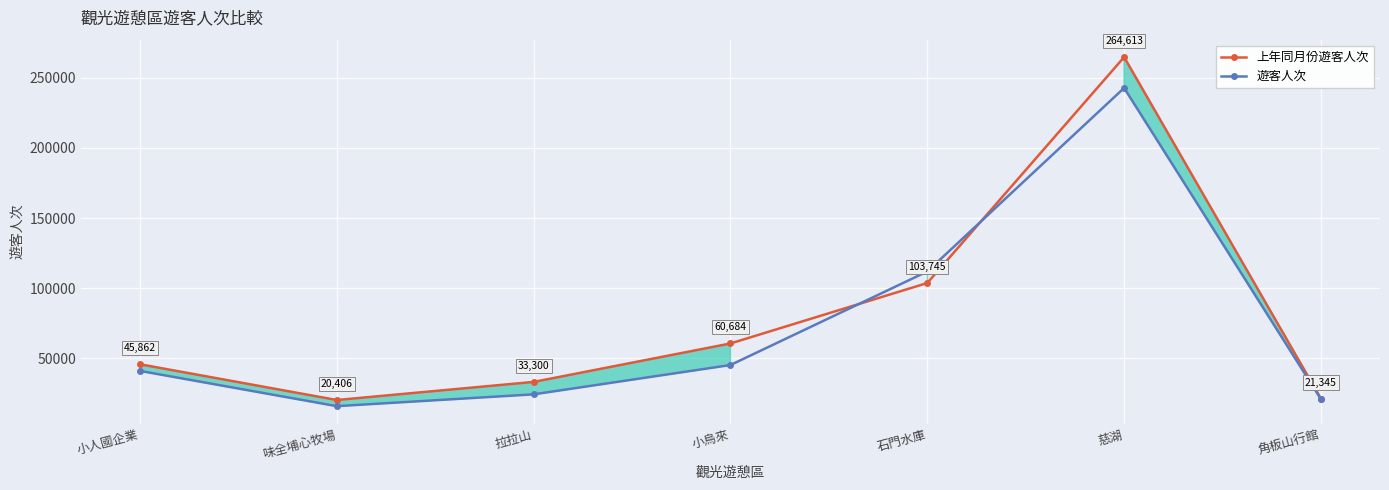

At which category does 遊客人次 reach its first local peak?

慈湖